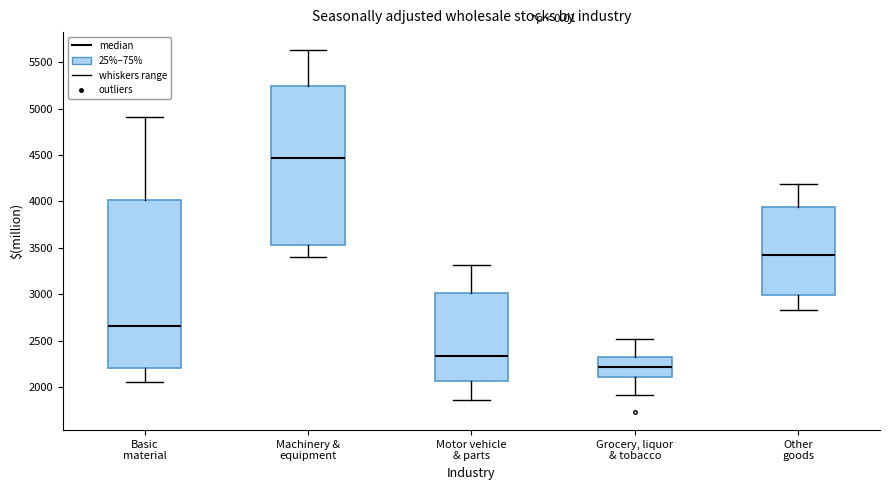

Reading left to right, transcribe this box plot: for each box, give where its median line is, the range the box spans, and where its two whiskers end, as read against the y-axis. The values are not printed on the chart, so give them approximately, as read against the axis.

Basic material: median 2650, box 2200 to 4000, whiskers 2050 to 4900
Machinery & equipment: median 4450, box 3550 to 5250, whiskers 3400 to 5650
Motor vehicle & parts: median 2350, box 2050 to 3000, whiskers 1850 to 3300
Grocery, liquor & tobacco: median 2200, box 2100 to 2350, whiskers 1900 to 2500
Other goods: median 3450, box 3000 to 3950, whiskers 2850 to 4200